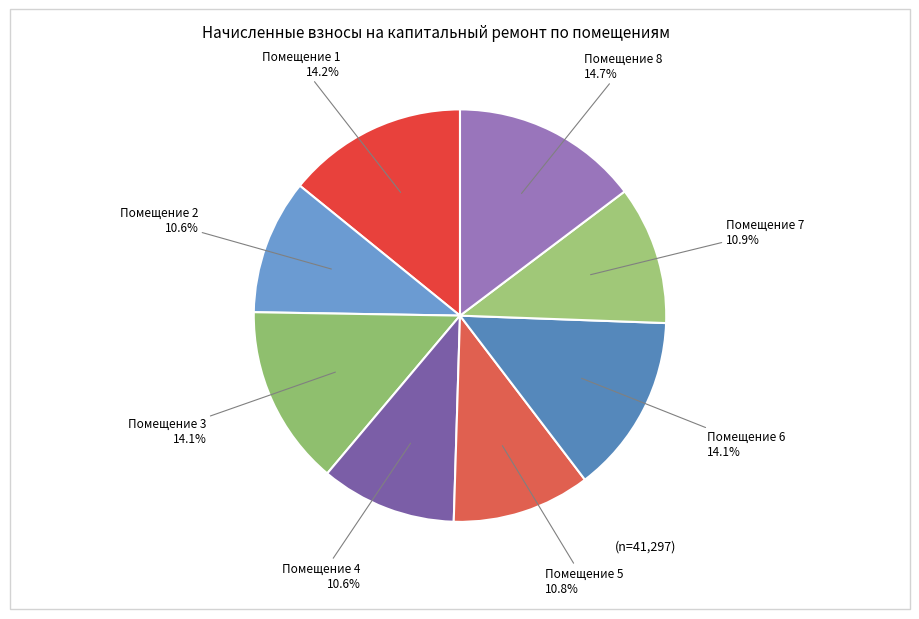

How many slices are in this pie chart?

8